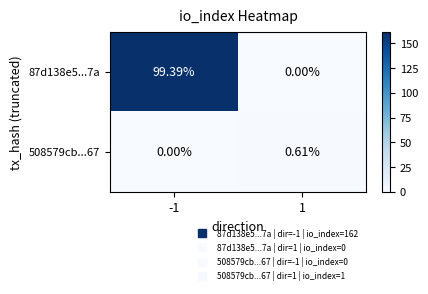

Is the value of 87d138e5...7a at -1 greater than the value of 508579cb...67 at -1?

Yes